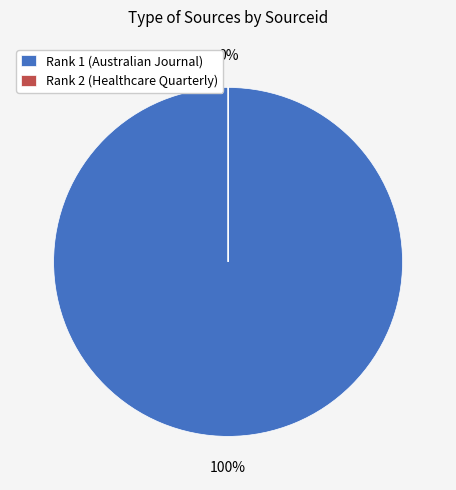

Does Rank 1 (Australian Journal) represent more than half of the total?

Yes